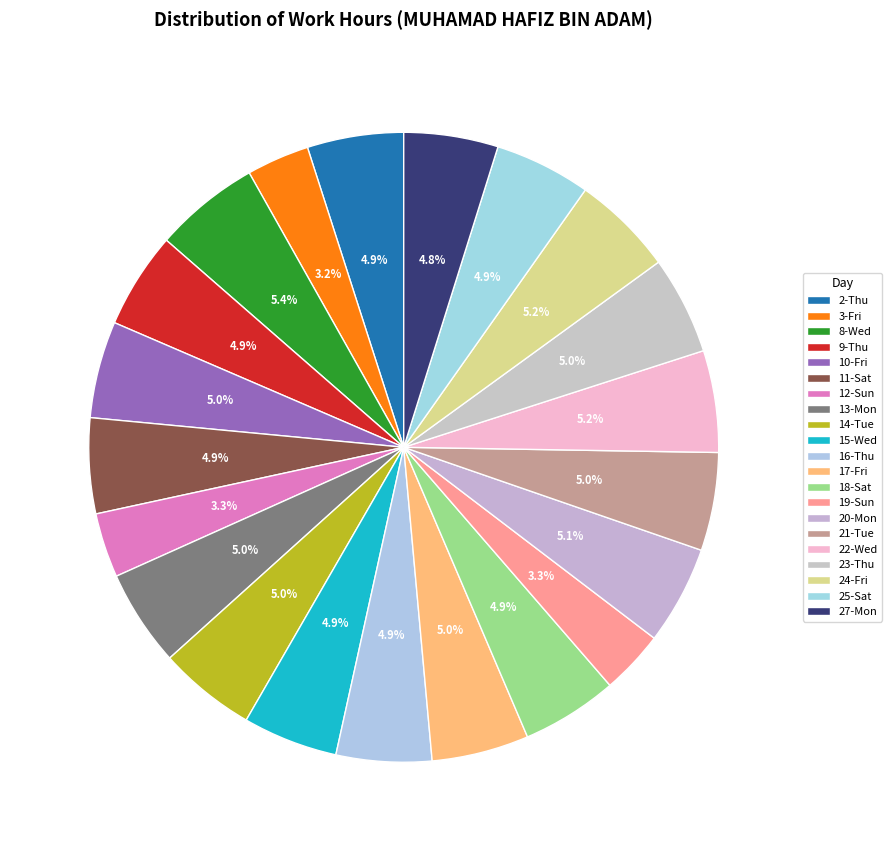

Combined, do 13-Mon and 21-Tue account for over 50%?

No